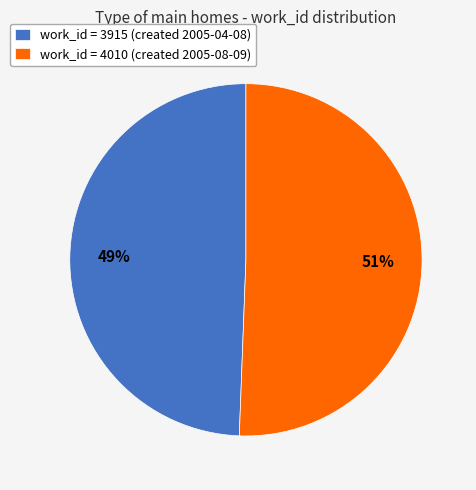

How many segments does this pie chart have?

2